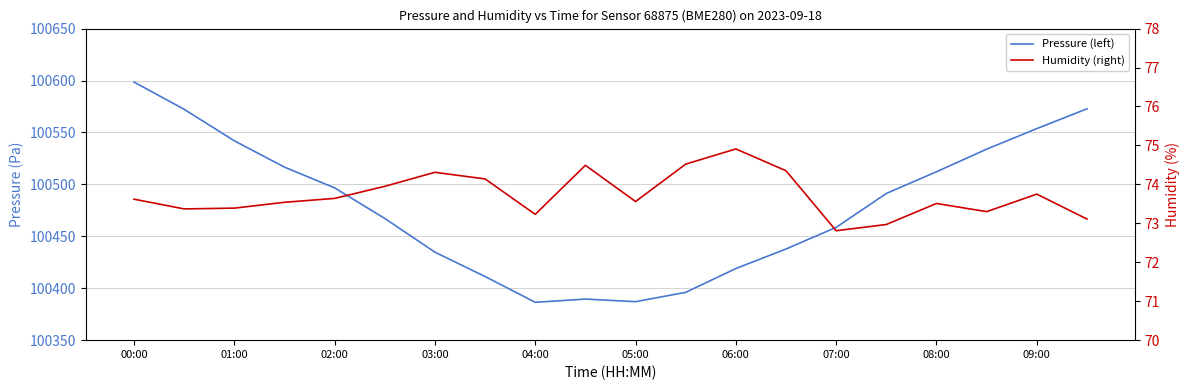

What is the sum of the Humidity (right) values at 06:00 and 07:00?

147.7